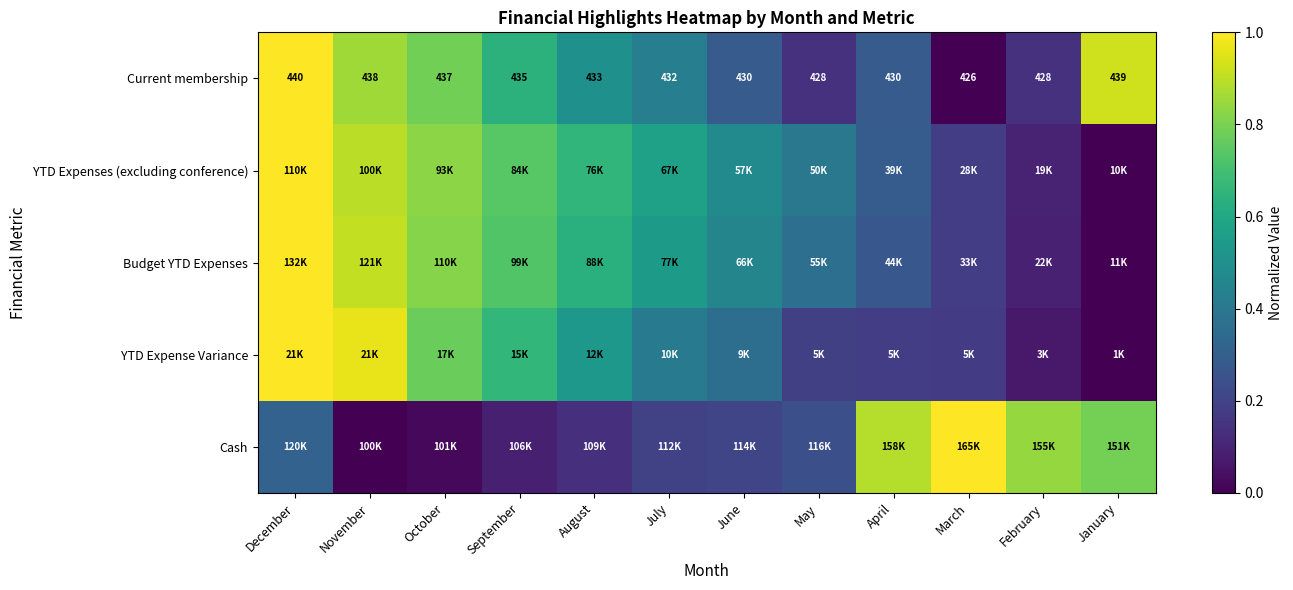

At which label does Current membership first exceed 433?

December